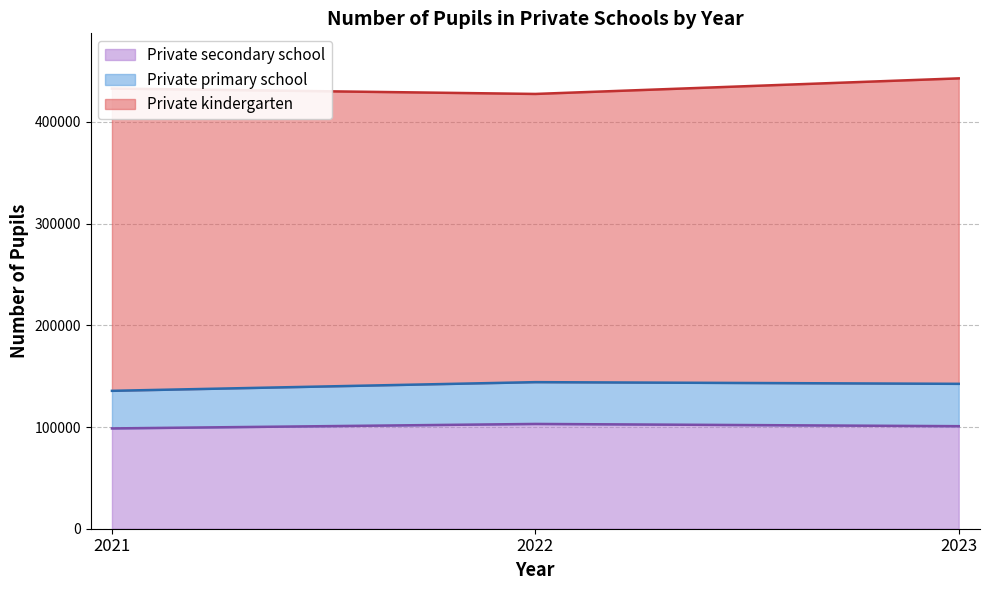

Rank the series by their average value, from highest to lowest.

Private kindergarten, Private secondary school, Private primary school